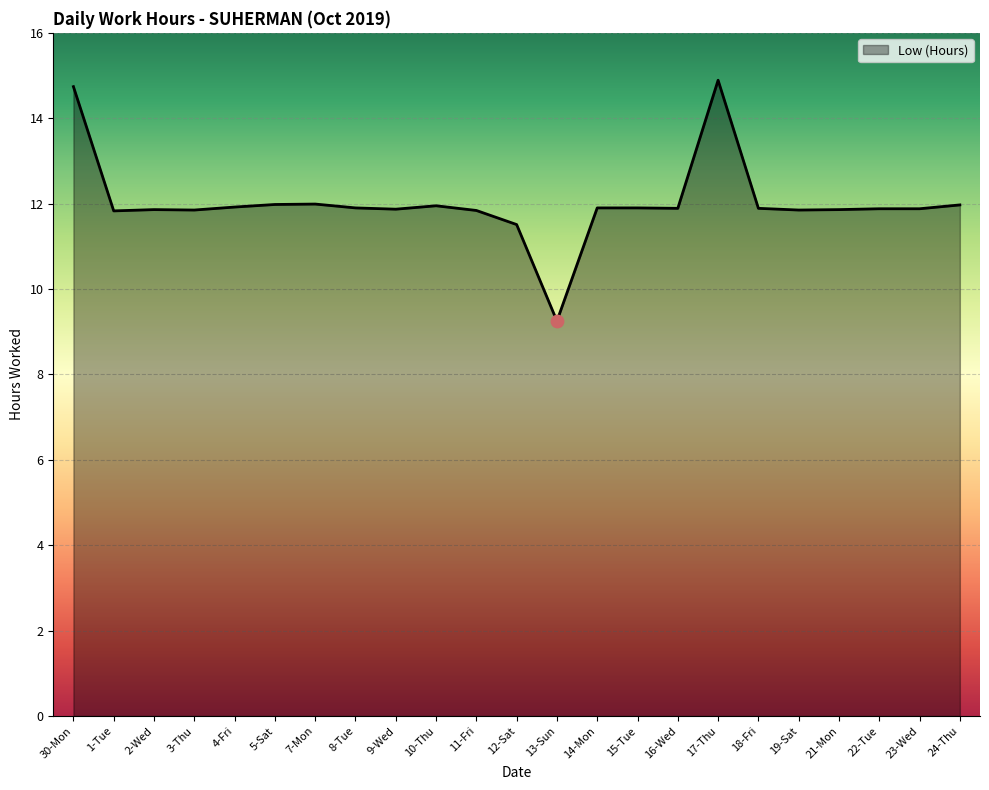

What is the change in value from 22-Tue to 24-Thu?

+0.1